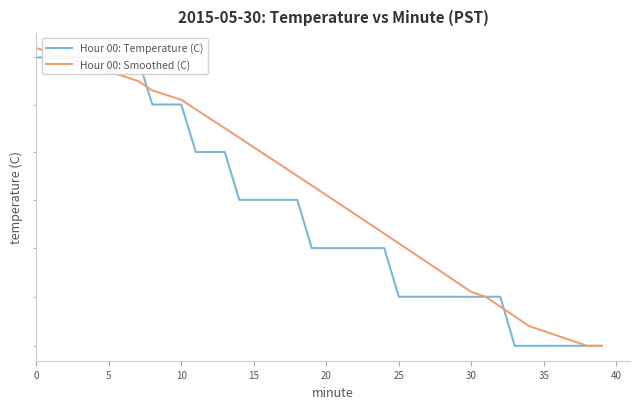

True or false: Hour 00: Temperature (C) and Hour 00: Smoothed (C) cross at least once.

True